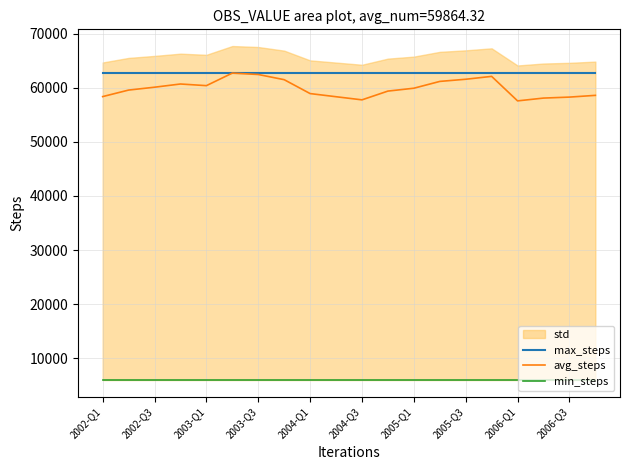

Count the number of categories in the chart.

20